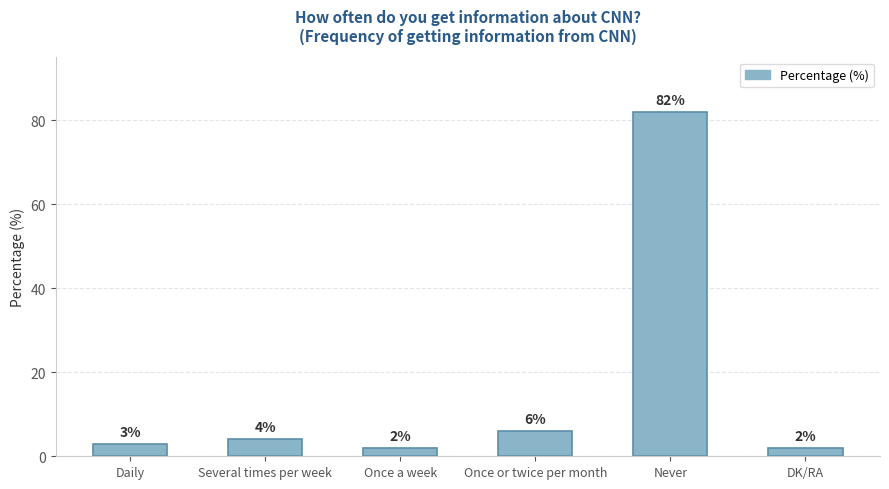

What is the sum of the values at DK/RA and Never?

84